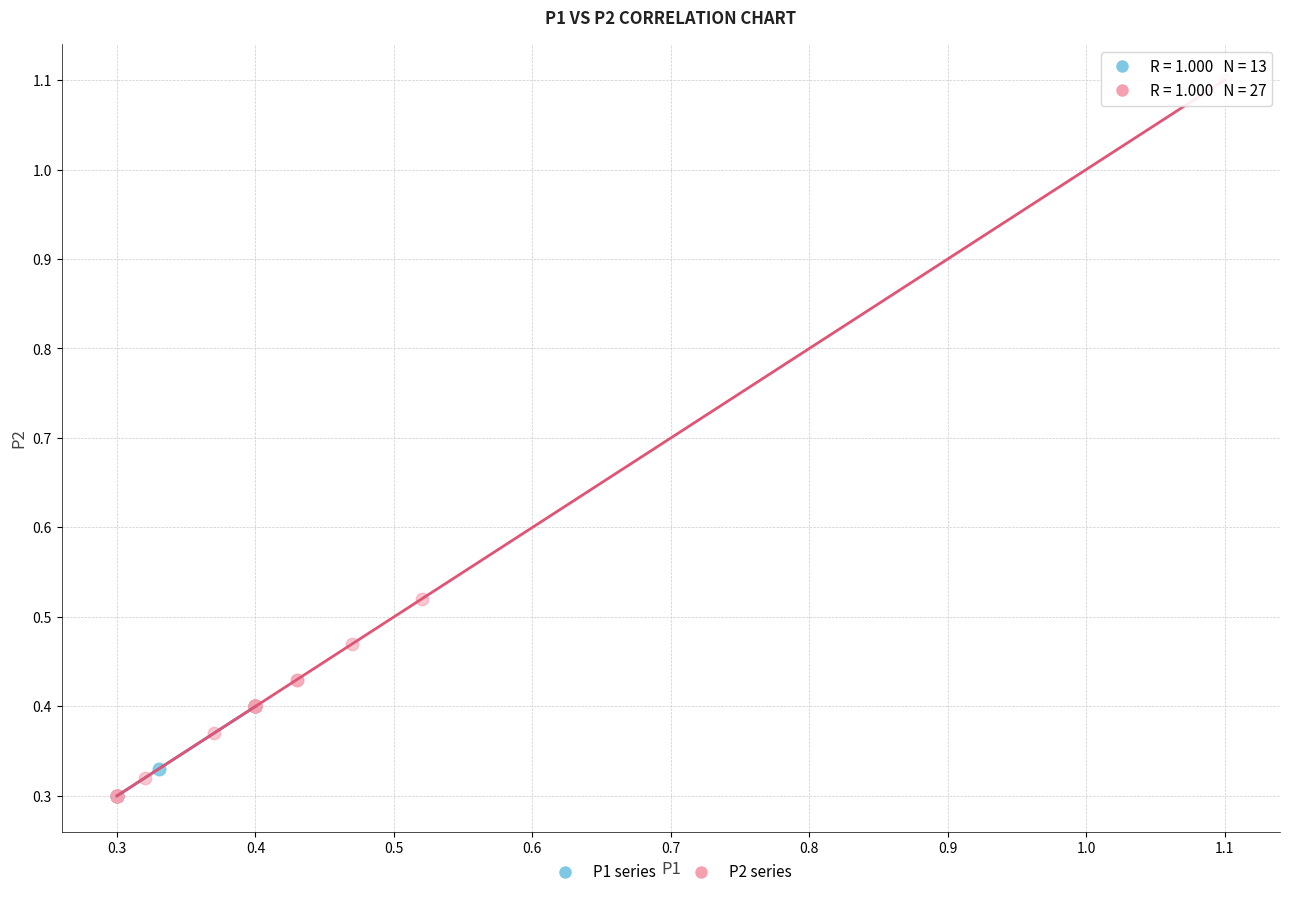

Which series contains the highest Y value?

P2 series